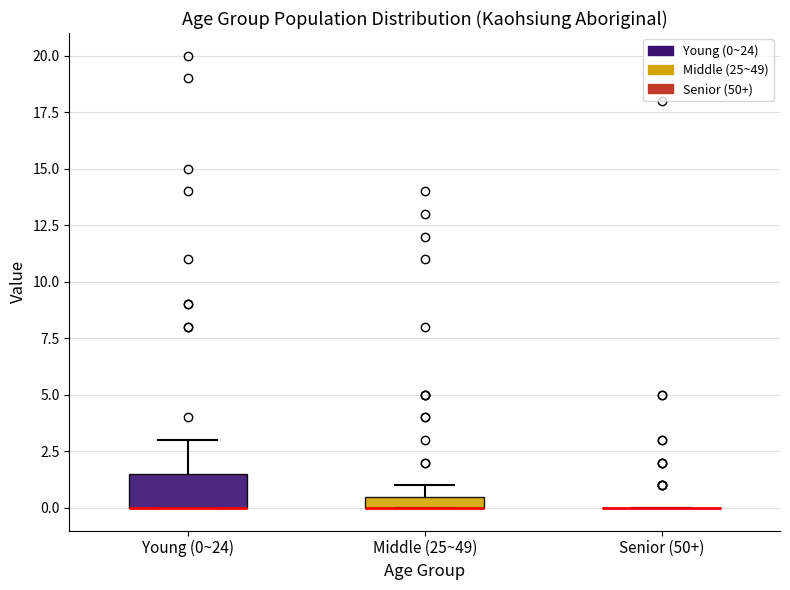

Comparing the boxes themselves (not the whiskers), which one is the tallest?

Young (0~24)